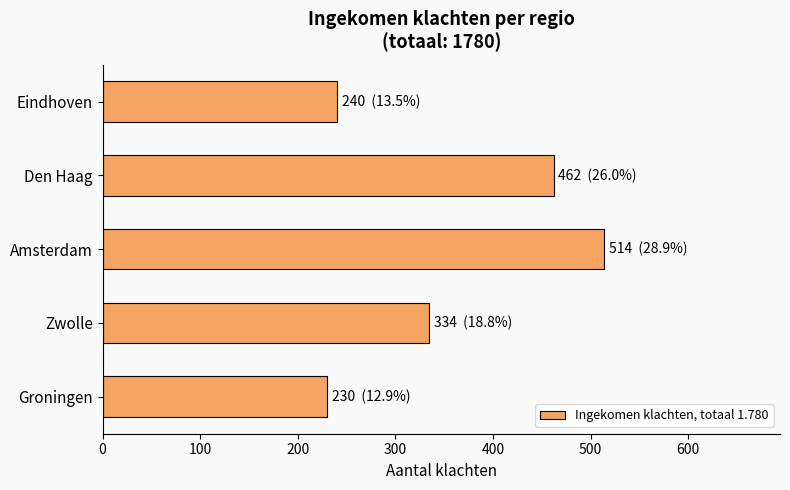

What is the difference between the second highest and minimum values?

232